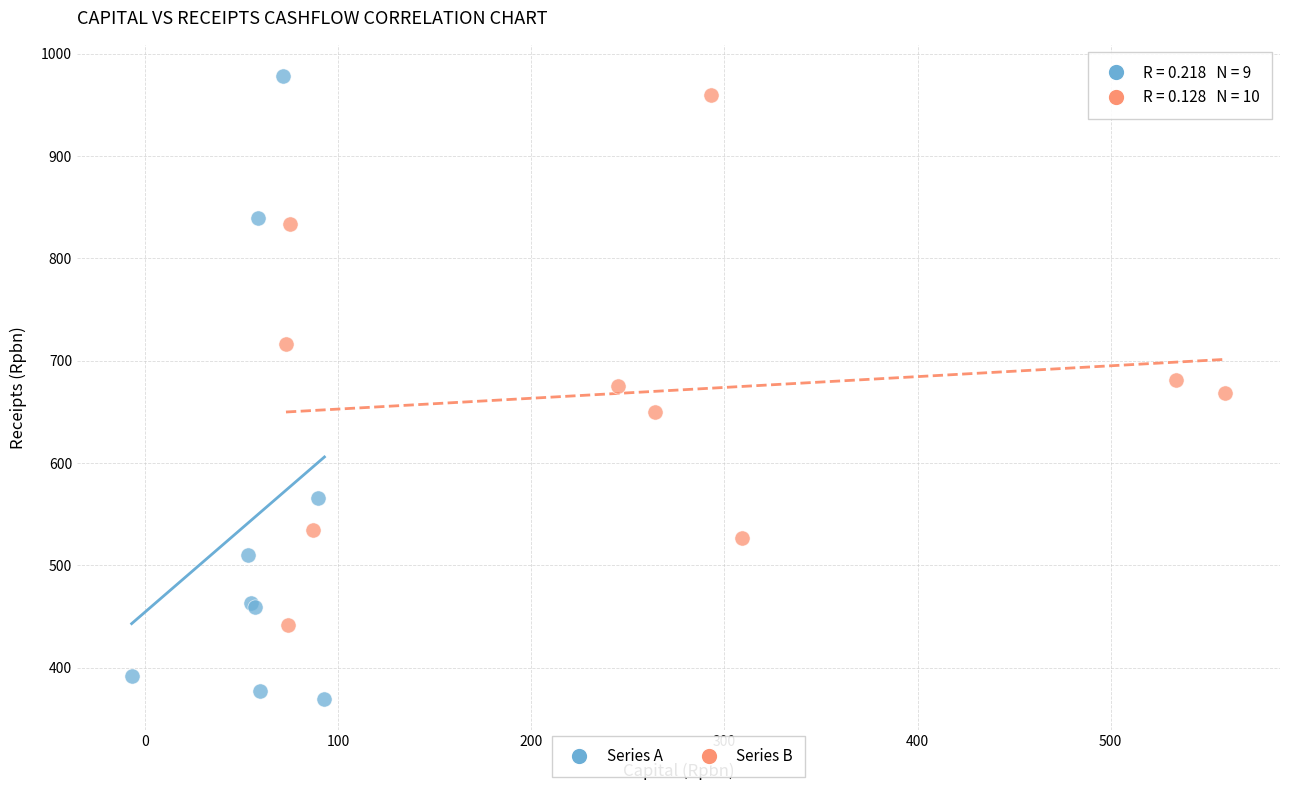

Which series reaches the minimum Y coordinate?

Series A